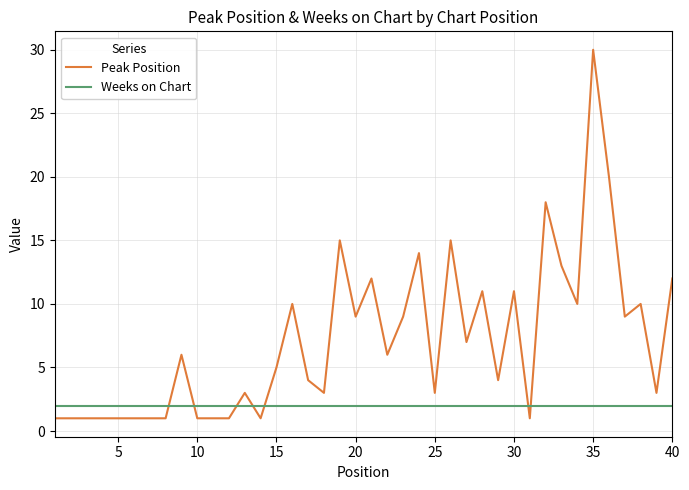

Rank the series by their maximum value, from highest to lowest.

Peak Position, Weeks on Chart